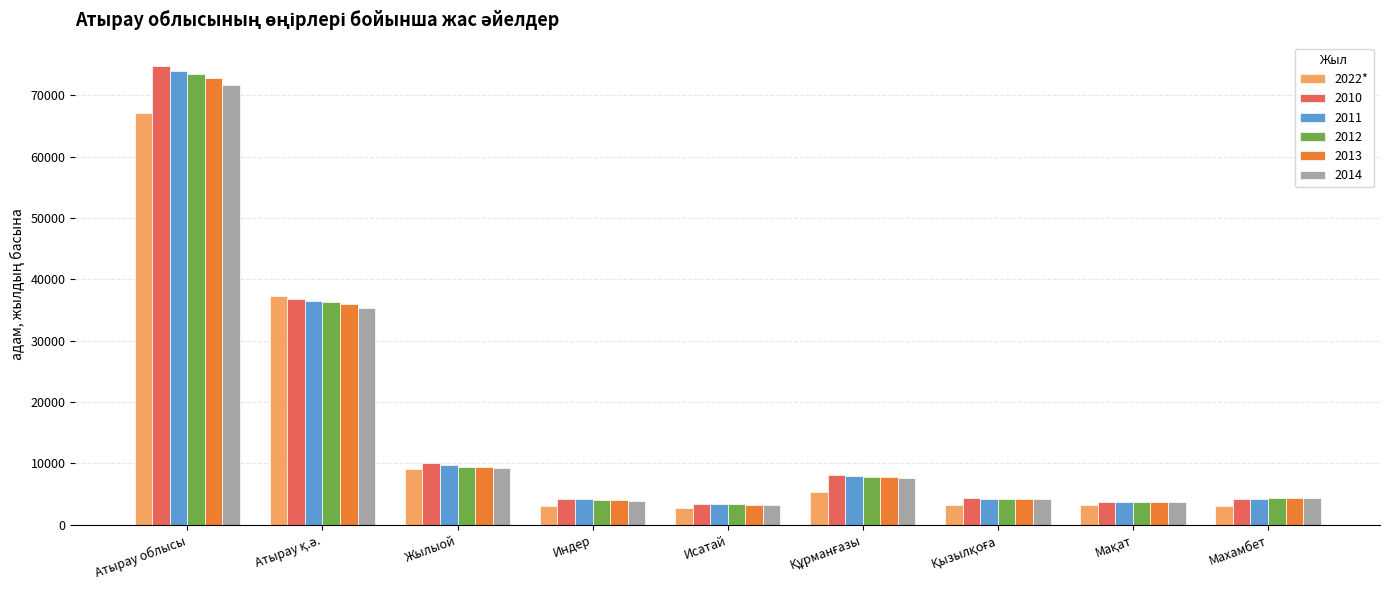

How many bars are there in total?

54